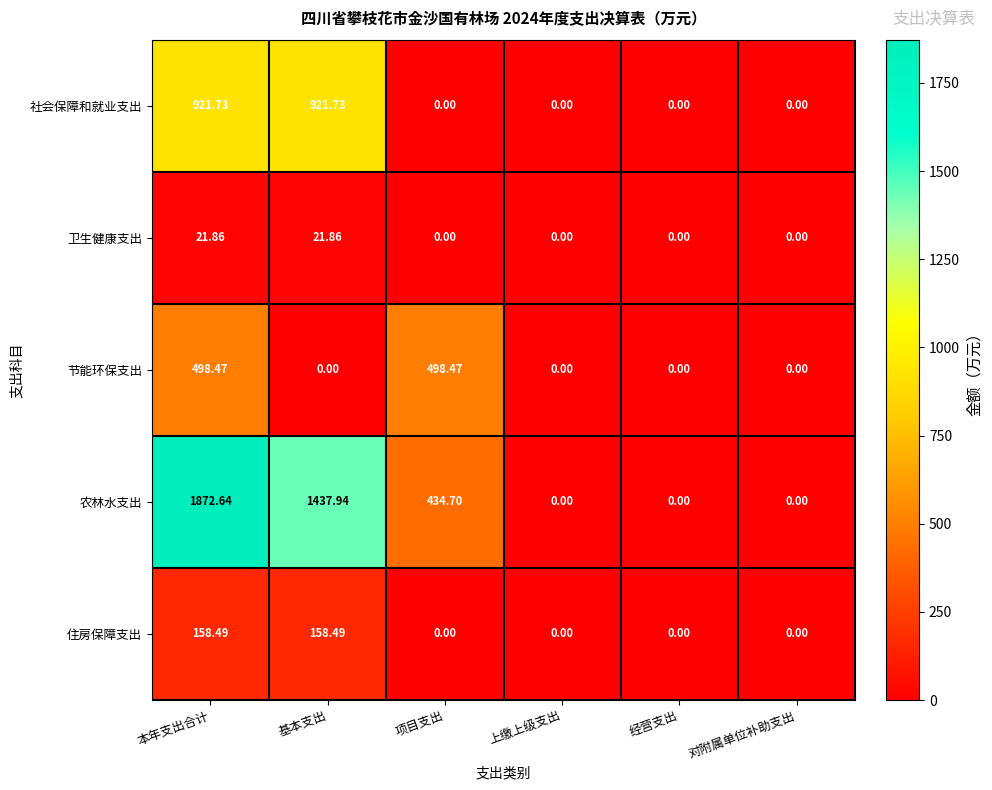

At which category is the sum across all series the highest?

本年支出合计